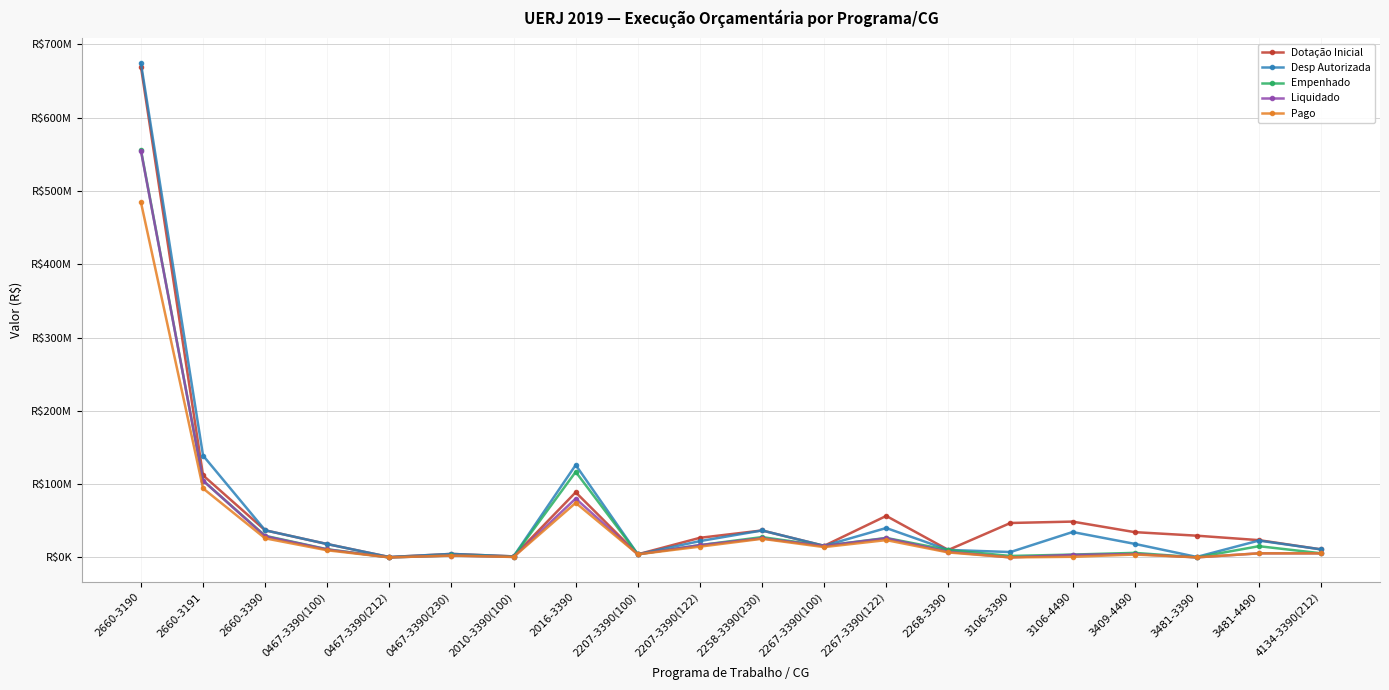

What is the label of the 13th point from the left?

2267-3390(122)